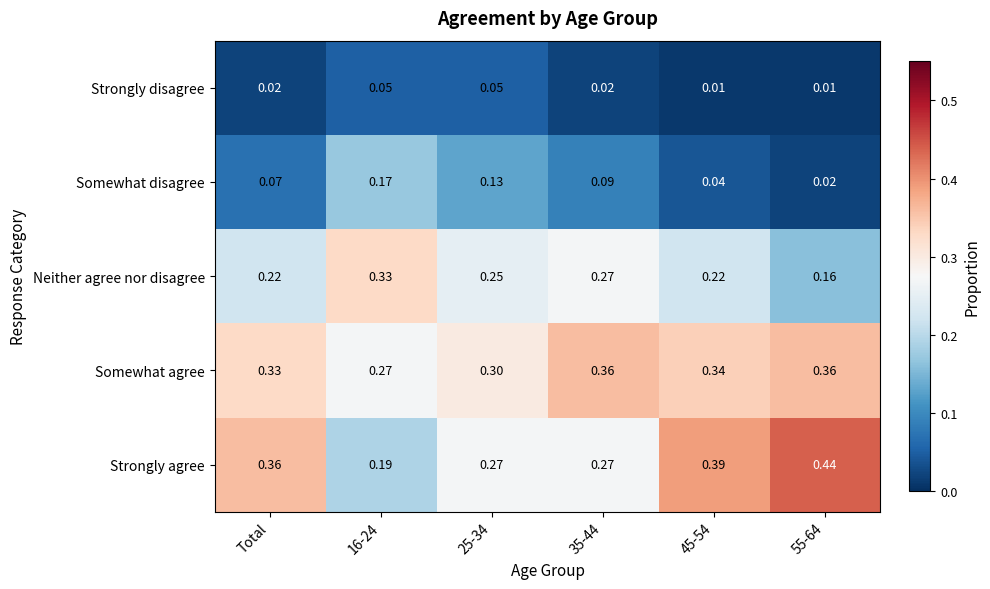

Between Total and 35-44, which series saw the biggest shift?

Strongly agree